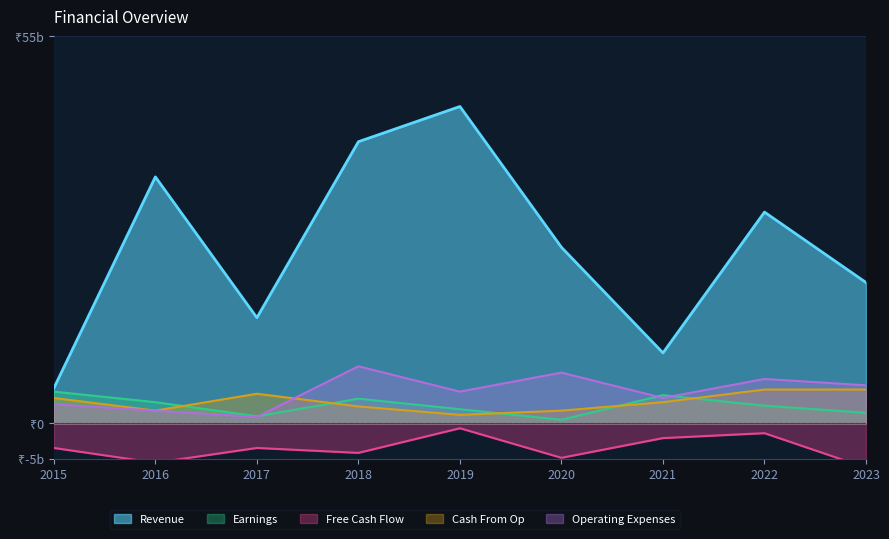

Count the number of data series in this chart.

5